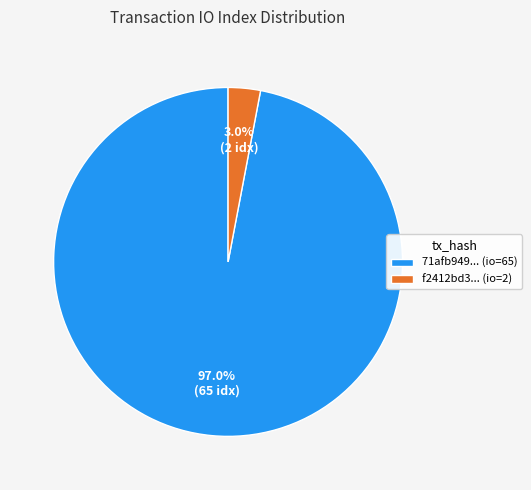

Count the number of slices in the pie.

2